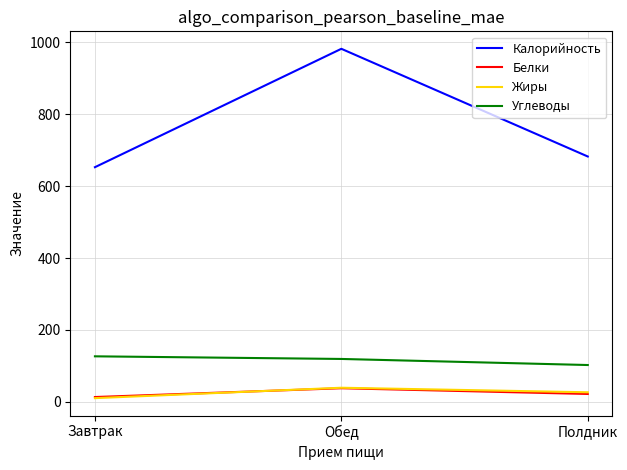

How many lines are shown in the chart?

4